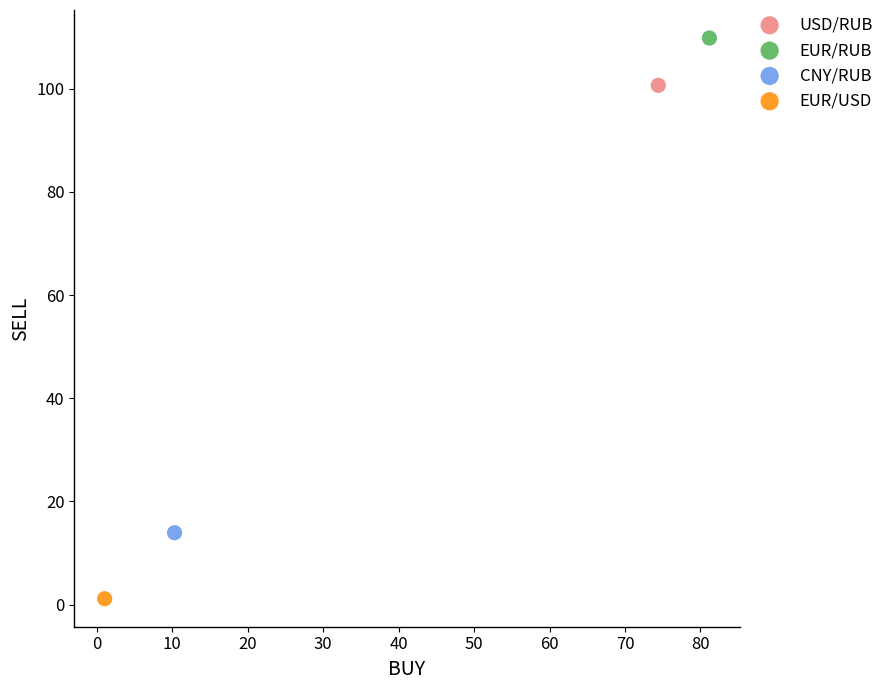

What are all the series names shown in the legend?

USD/RUB, EUR/RUB, CNY/RUB, EUR/USD